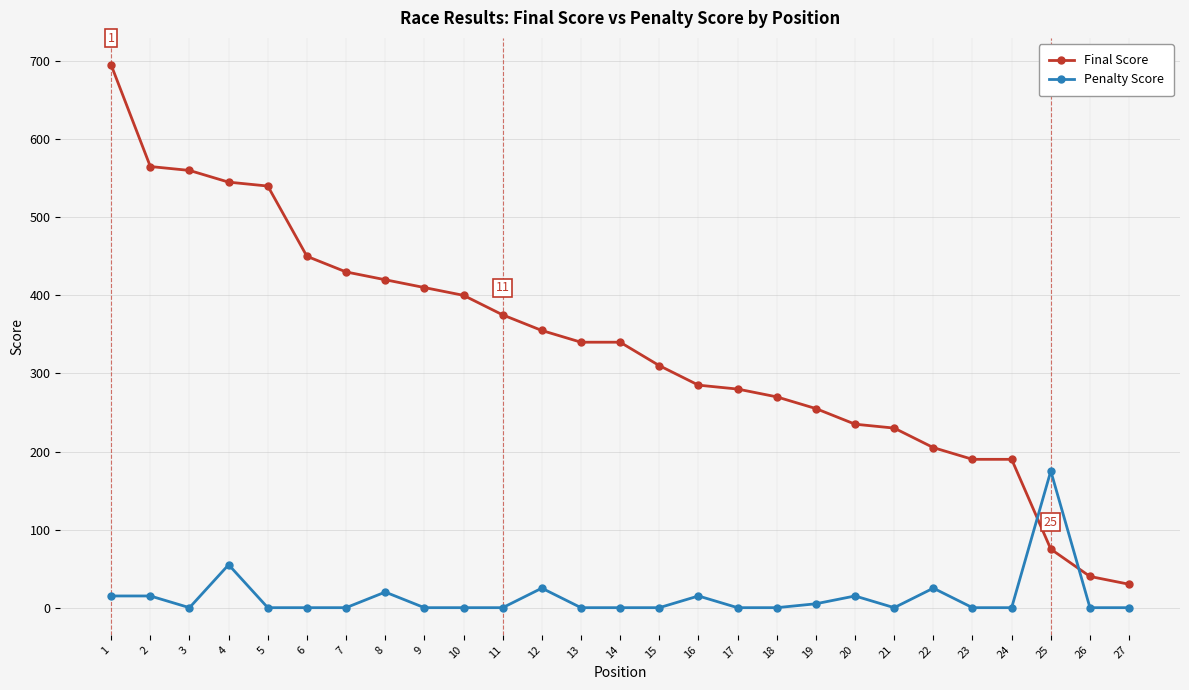

Which series has the largest range (max minus min)?

Final Score